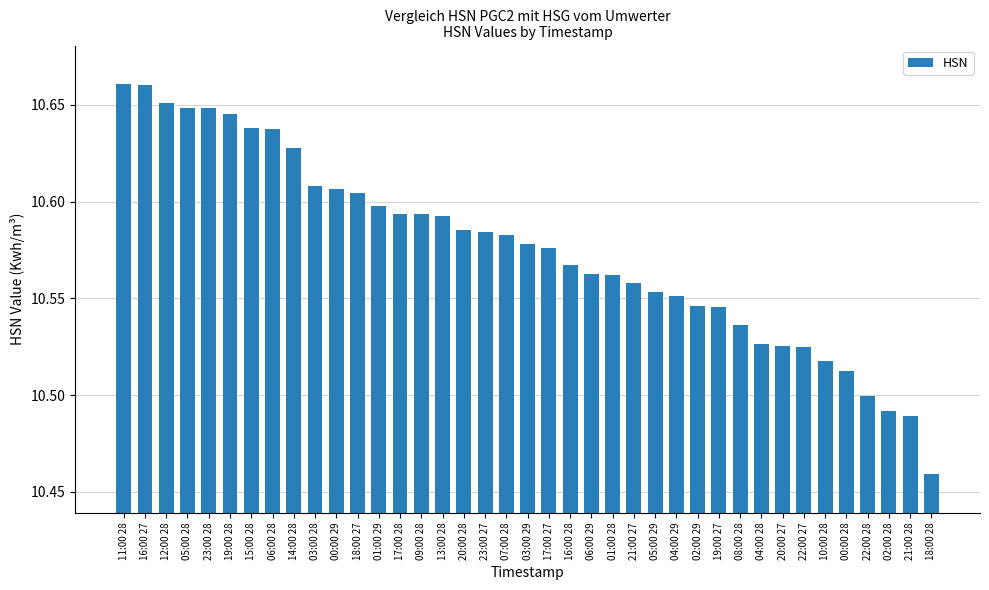

What is the label of the 2nd bar from the right?

21:00 28